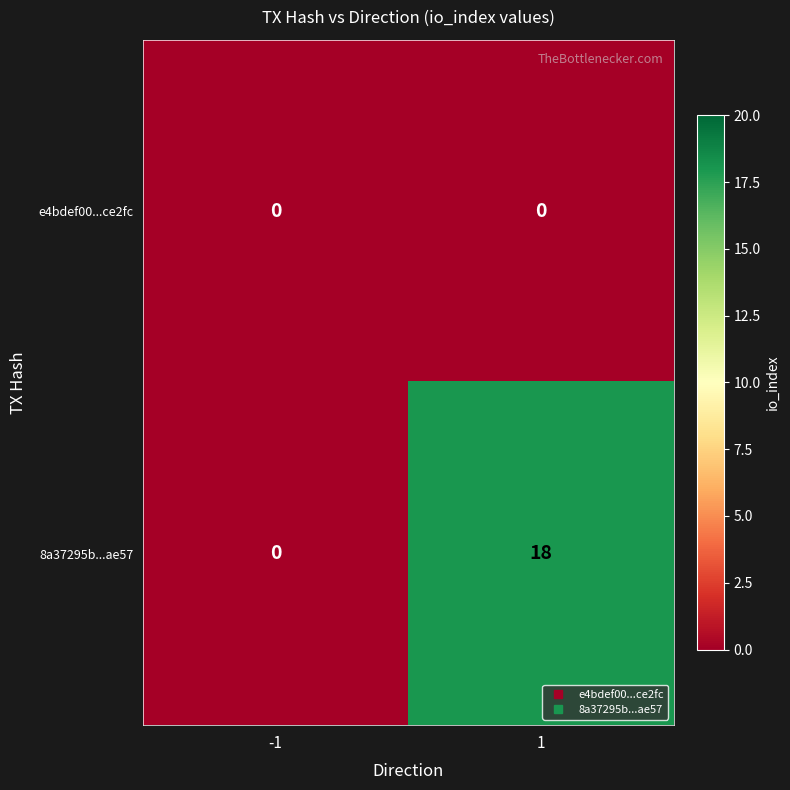

Is it true that 8a37295b...ae57 equals 0 at -1?

True